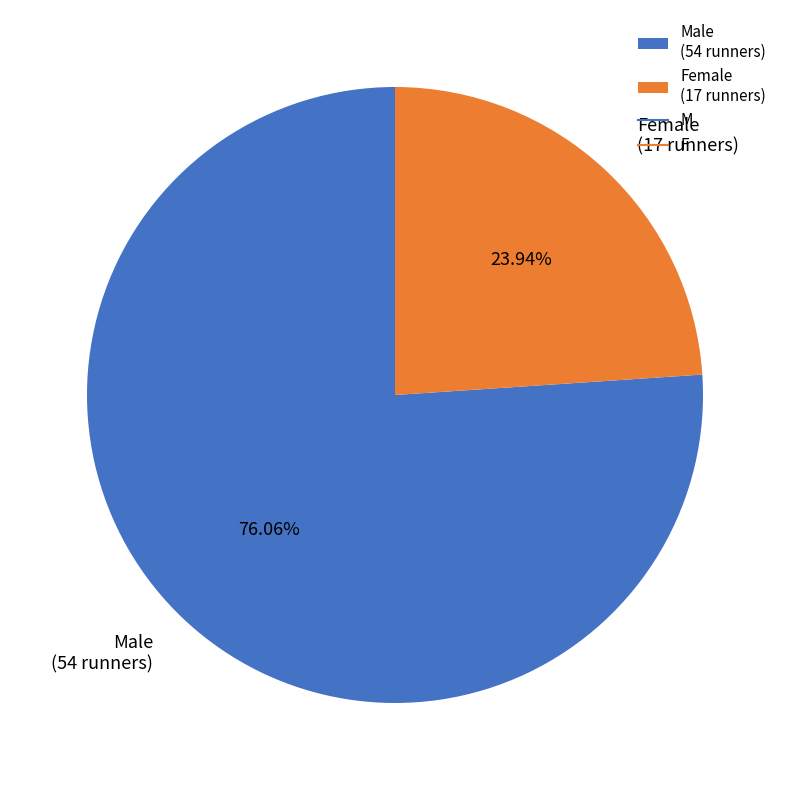

What is the ratio of the value at Female (17 runners) to the value at Male (54 runners)?

0.3